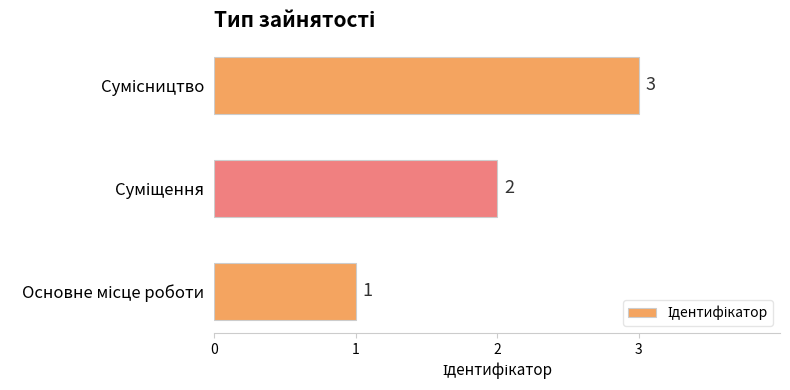

What is the maximum value shown in the chart?

3